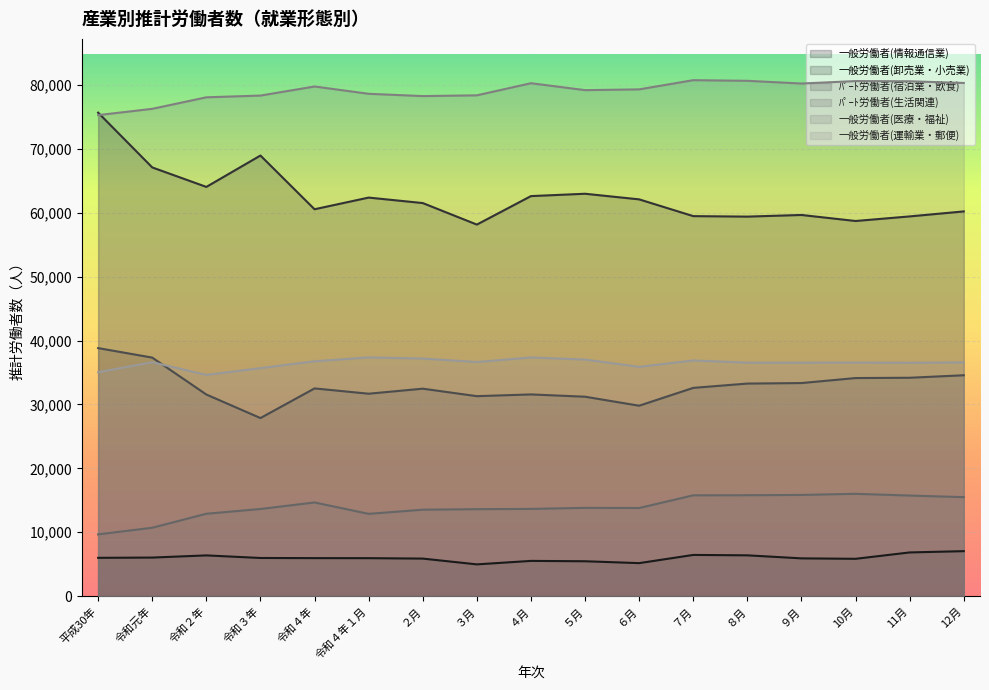

True or false: ﾊﾟｰﾄ労働者(宿泊業・飲食) has a value of 33263 at ８月.

True